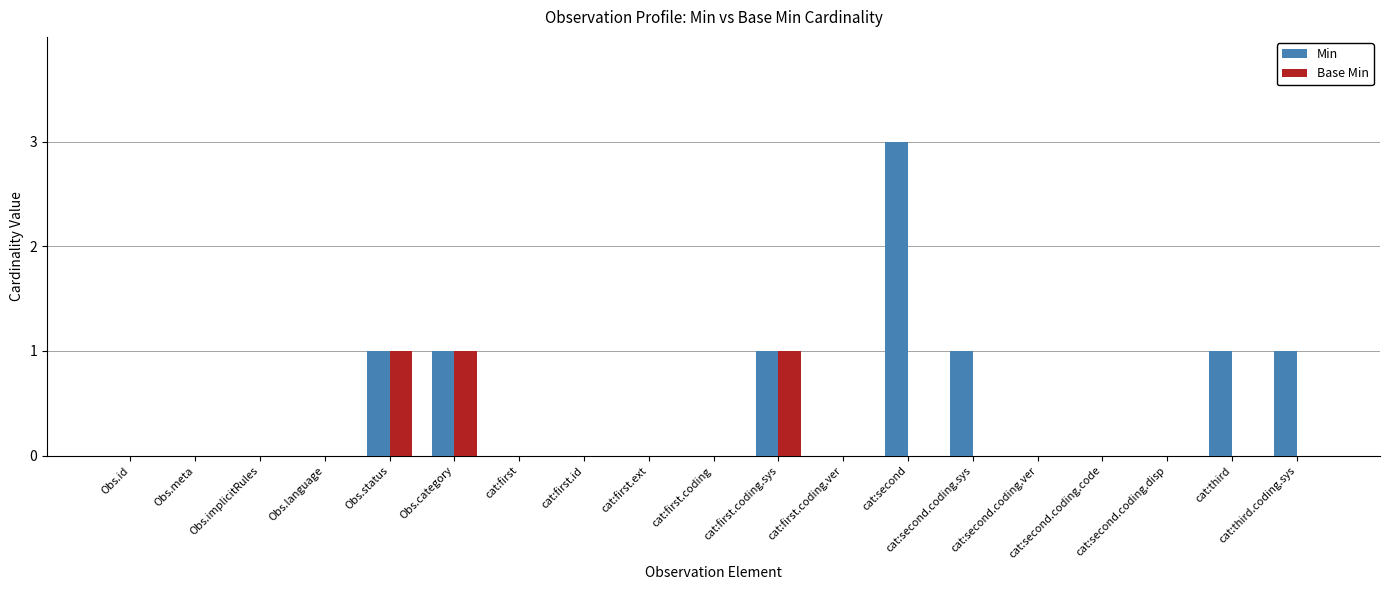

What is the maximum value shown in the chart?

3